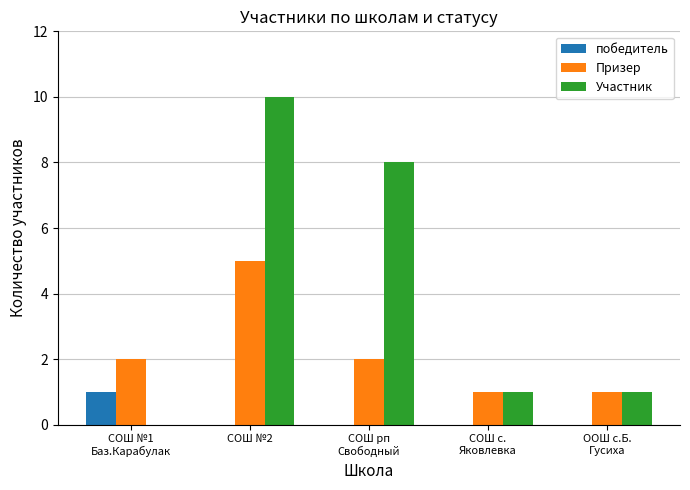

Is it true that Призер equals 9 at СОШ №2?

False